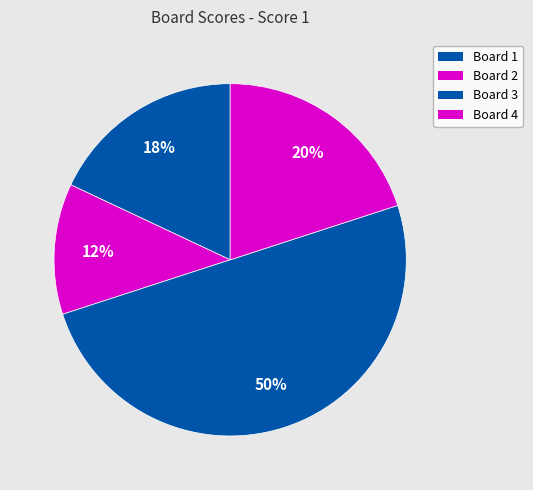

Does Board 4 account for over 50% of the chart?

No